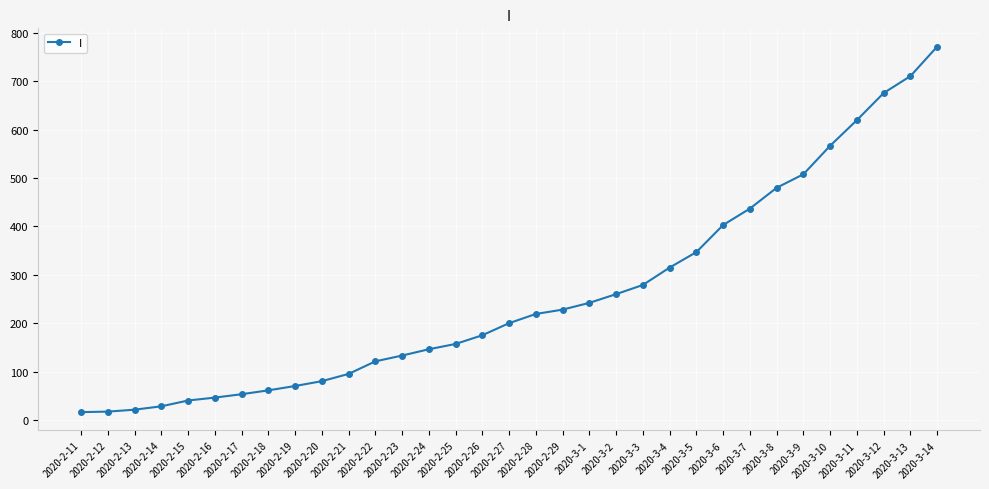

At which label is the value closest to 394?

2020-3-6